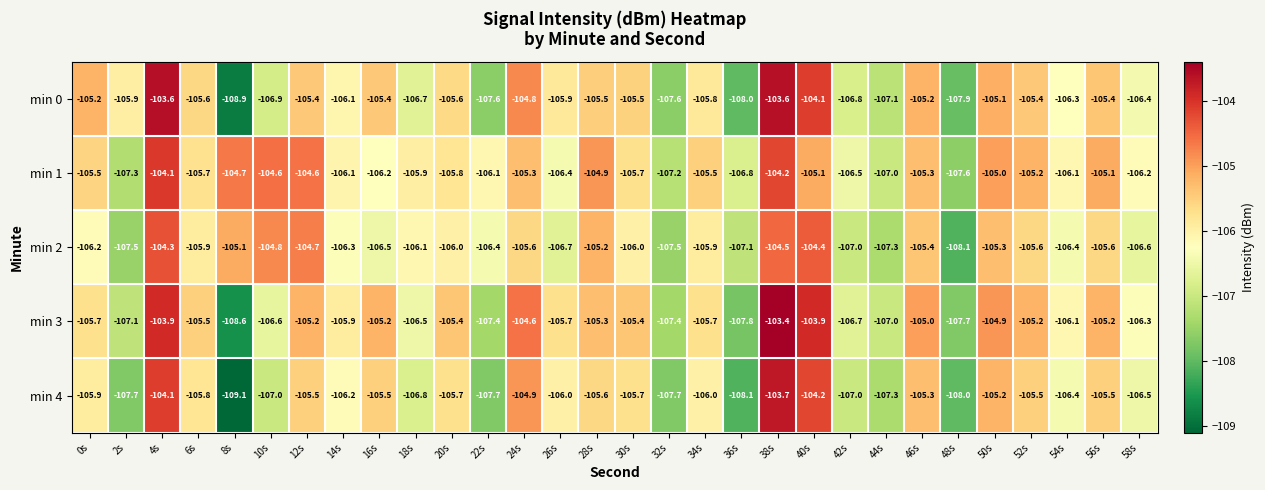

What is the difference between the min 2 values at 0s and 48s?

1.9